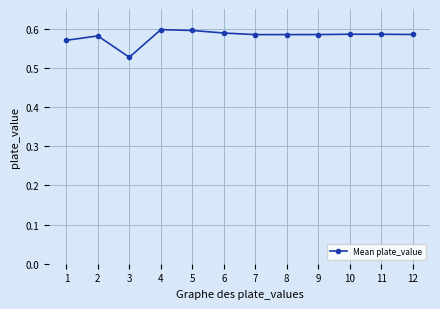

What is the sum of all values?

7.0